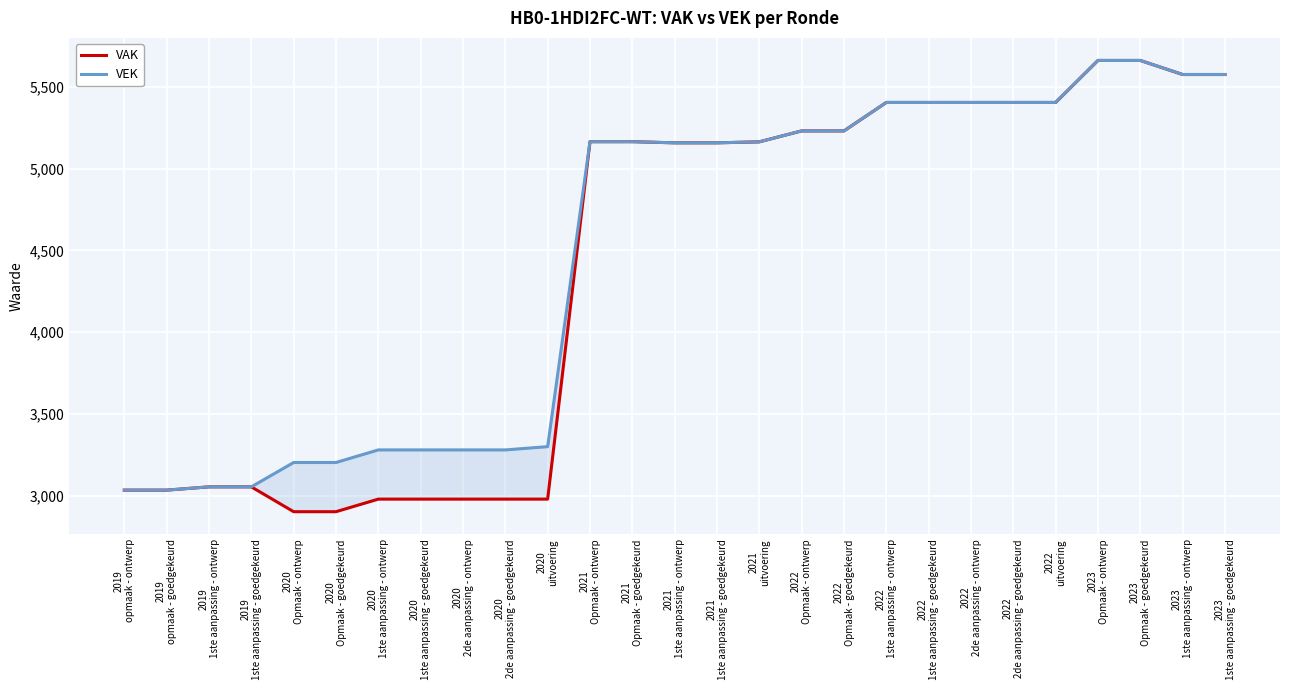

Is the value of VAK at 2020
uitvoering greater than the value of VEK at 2021
Opmaak - ontwerp?

No